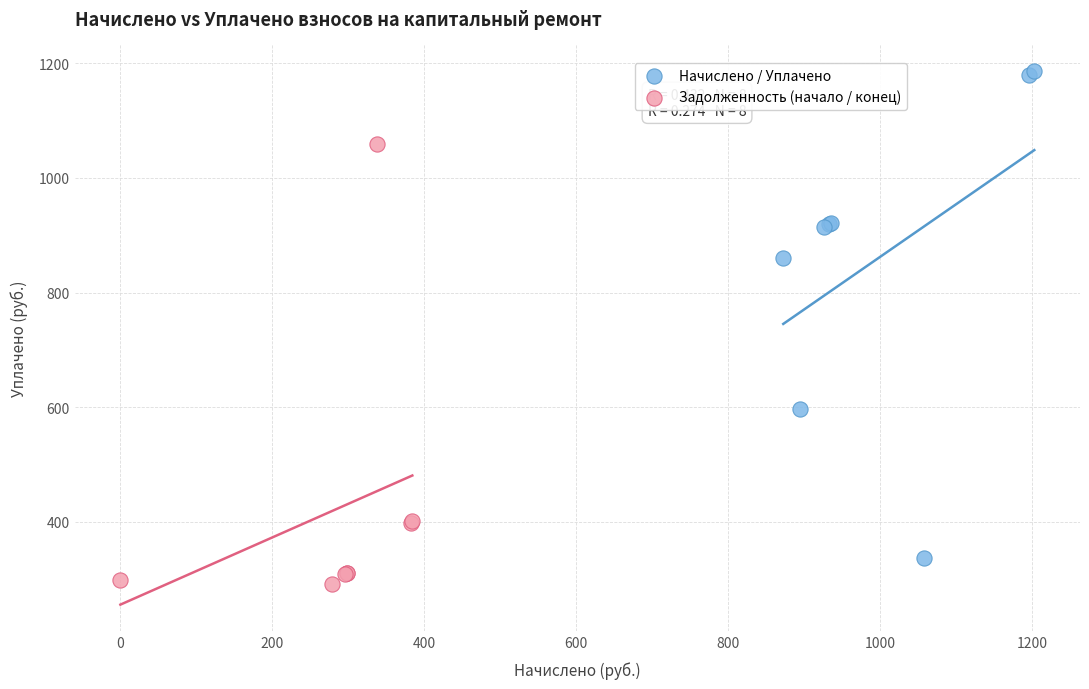

Which series contains the highest Y value?

Начислено / Уплачено